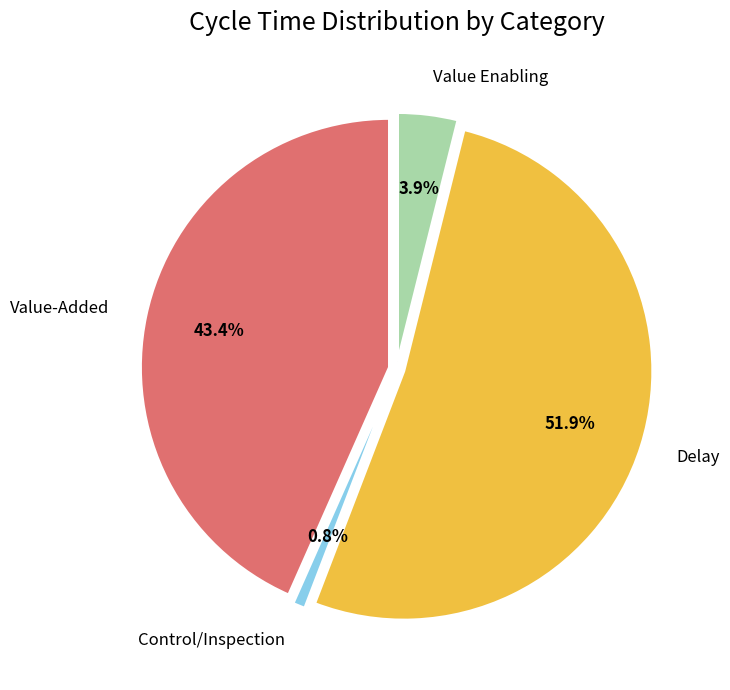

Count the number of slices in the pie.

4